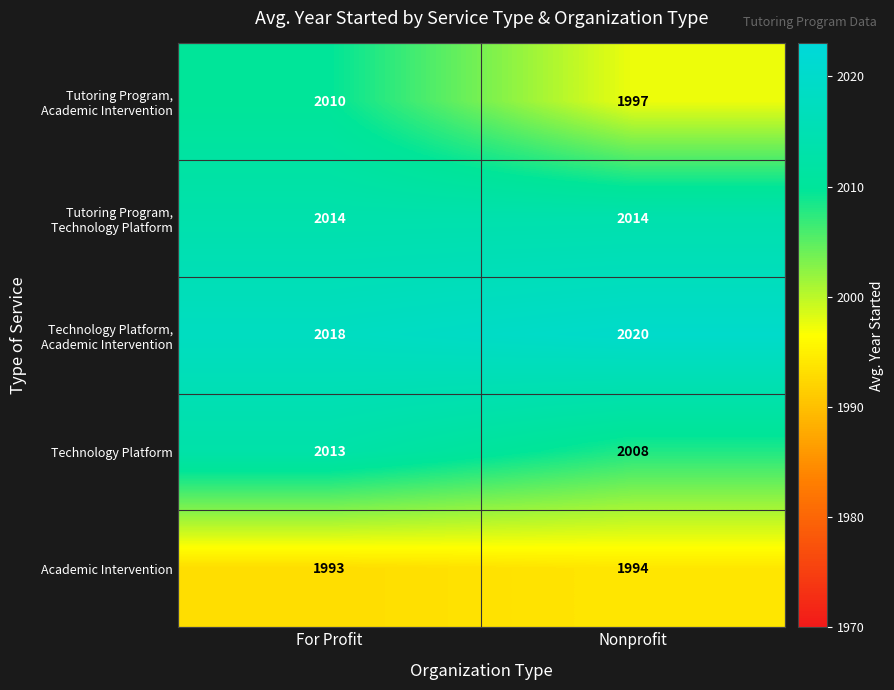

What is the difference between the maximum and minimum values in the Technology Platform series?

5